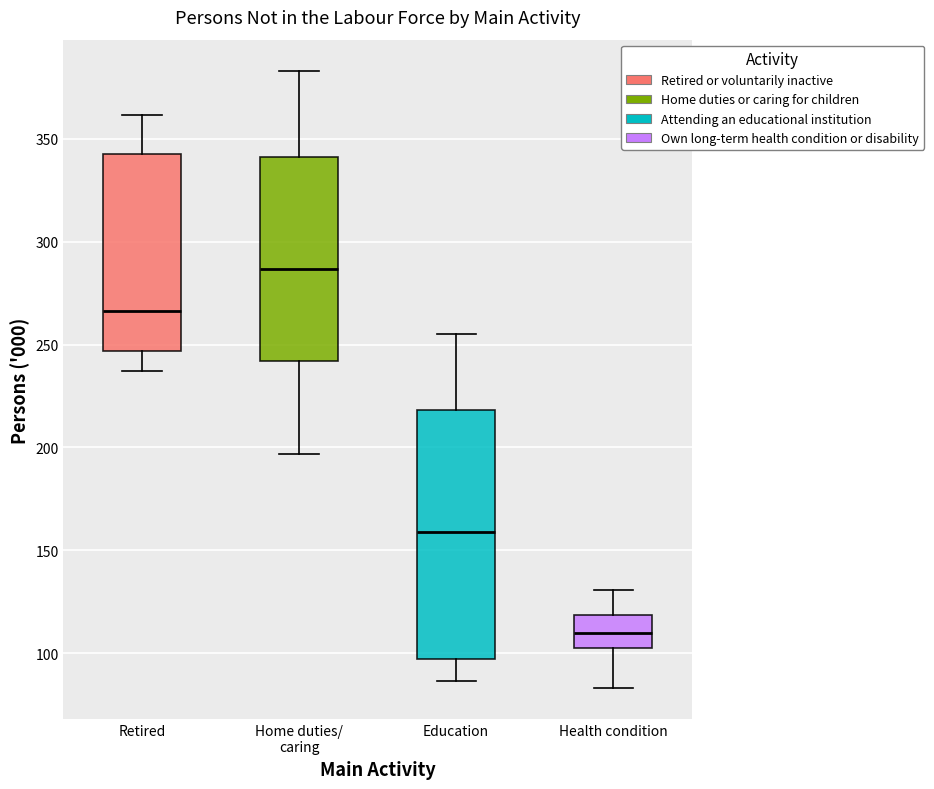

Comparing the boxes themselves (not the whiskers), which one is the tallest?

Education